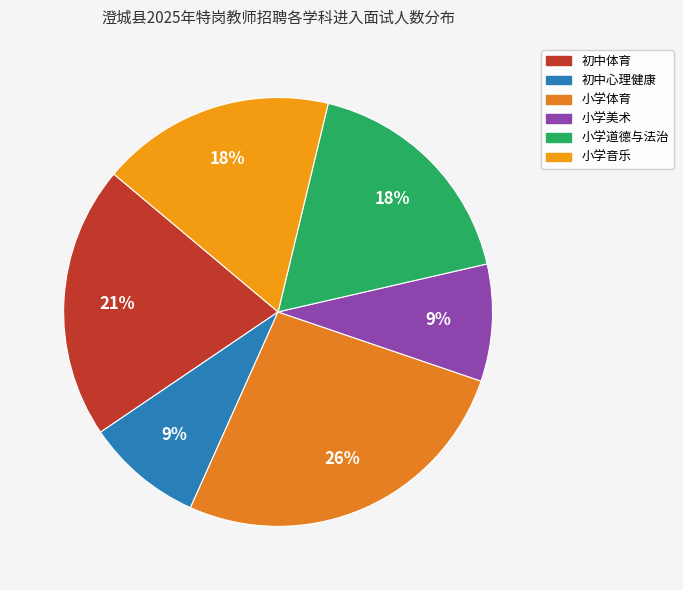

Which has a higher value, 小学音乐 or 小学美术?

小学音乐